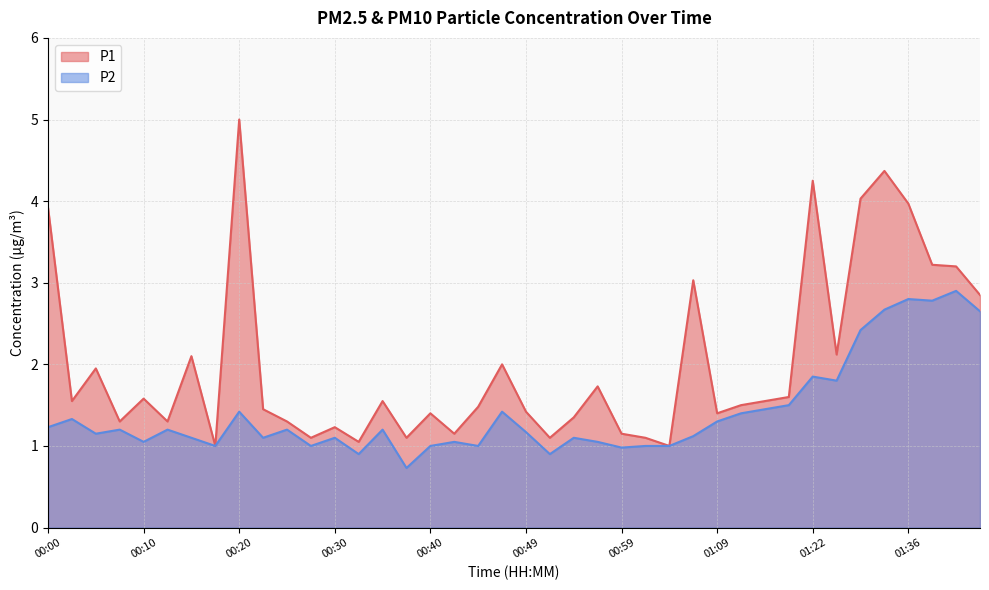

What is the label of the 29th point from the left?

01:09